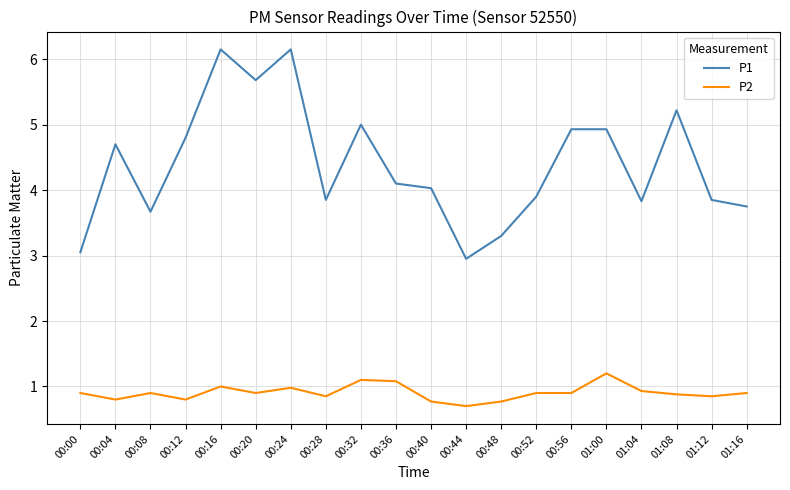

The value of P2 at 00:24 is 1.0. True or false?

True